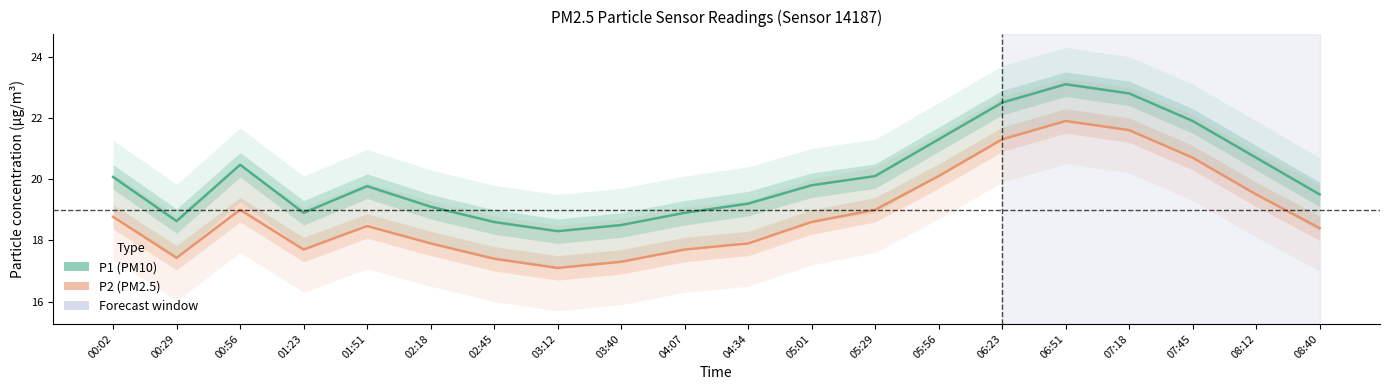

Which has a higher value, 00:29 or 06:23?

06:23